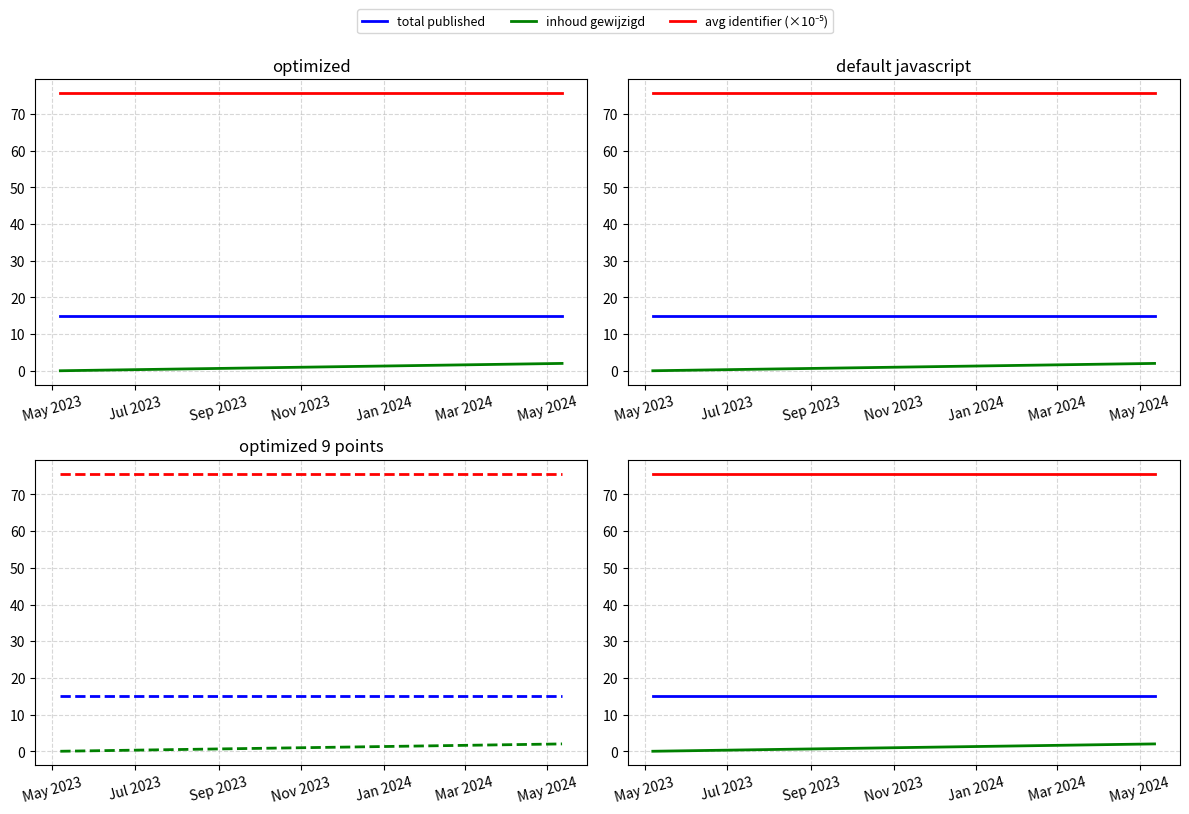

Read the avg identifier (×10⁻⁵, dashed) value at May 2023.

75.7